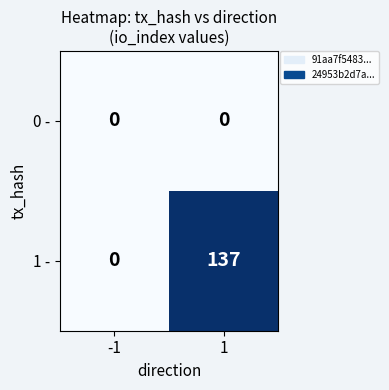

At which category is the sum across all series the highest?

1